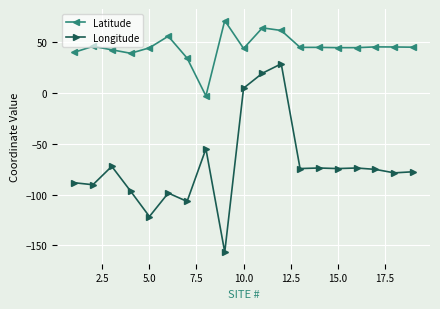

What is the sum of all Longitude values?

-1360.3